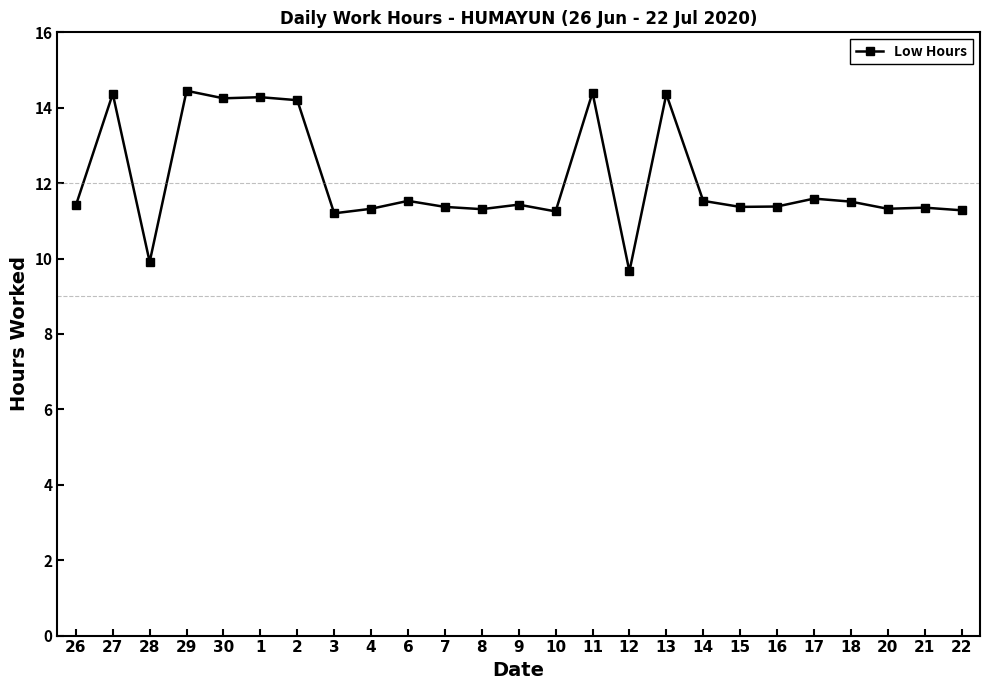

How many categories are shown in the chart?

25